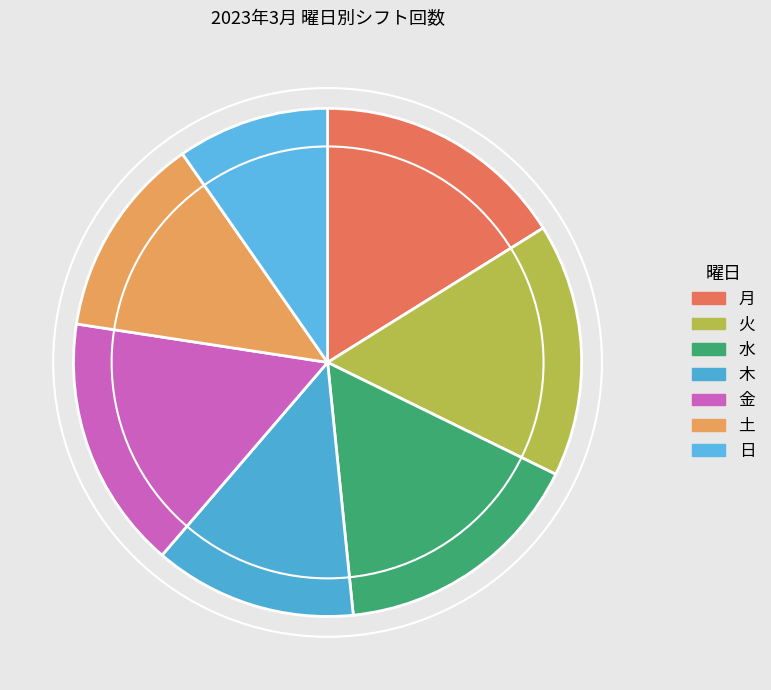

Which has a higher value, 水 or 日?

水